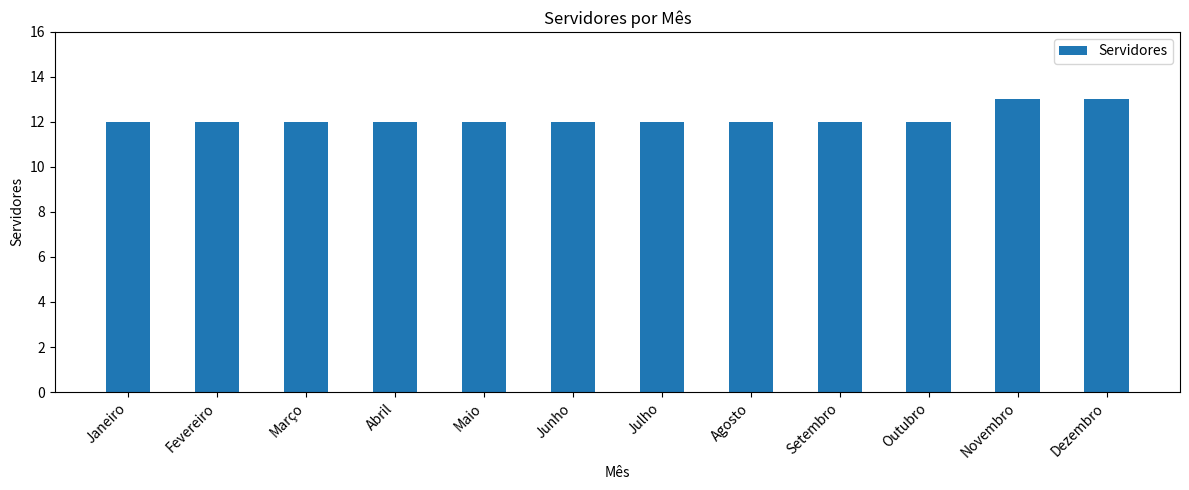

Count the values in the range 12 to 13.

12